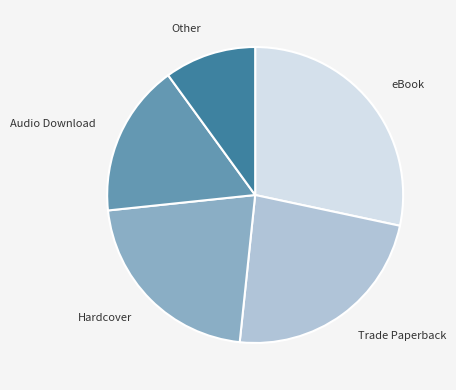

Is there a majority slice in this chart?

No